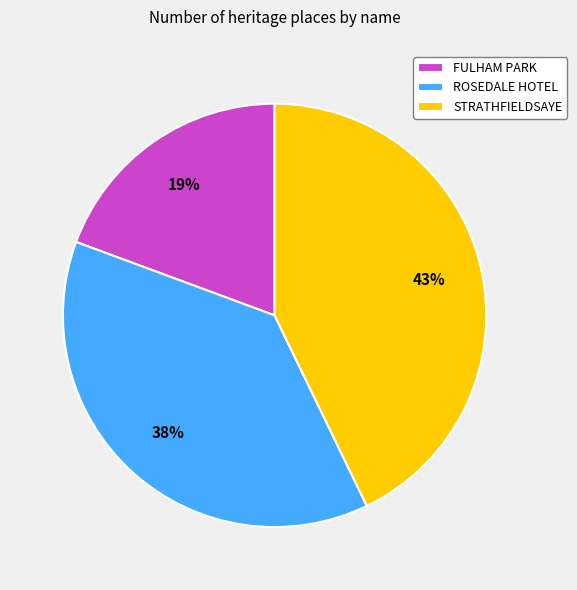

Which has a higher value, STRATHFIELDSAYE or FULHAM PARK?

STRATHFIELDSAYE